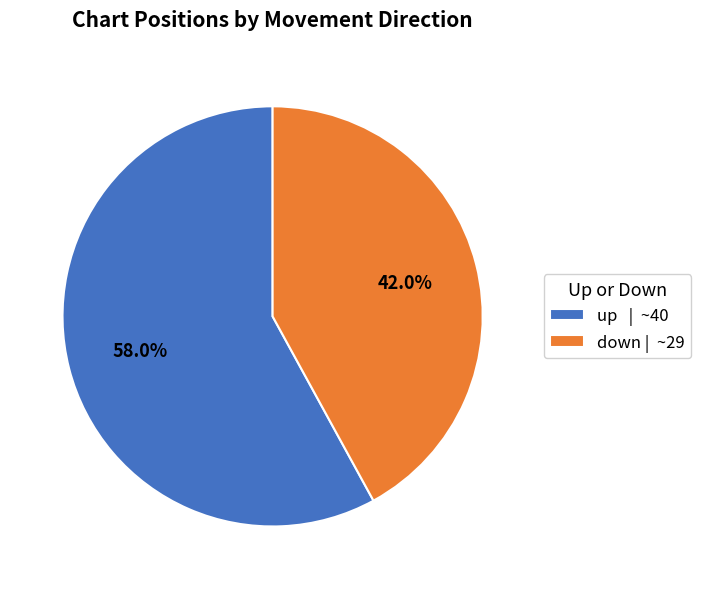

How many slices are in this pie chart?

2